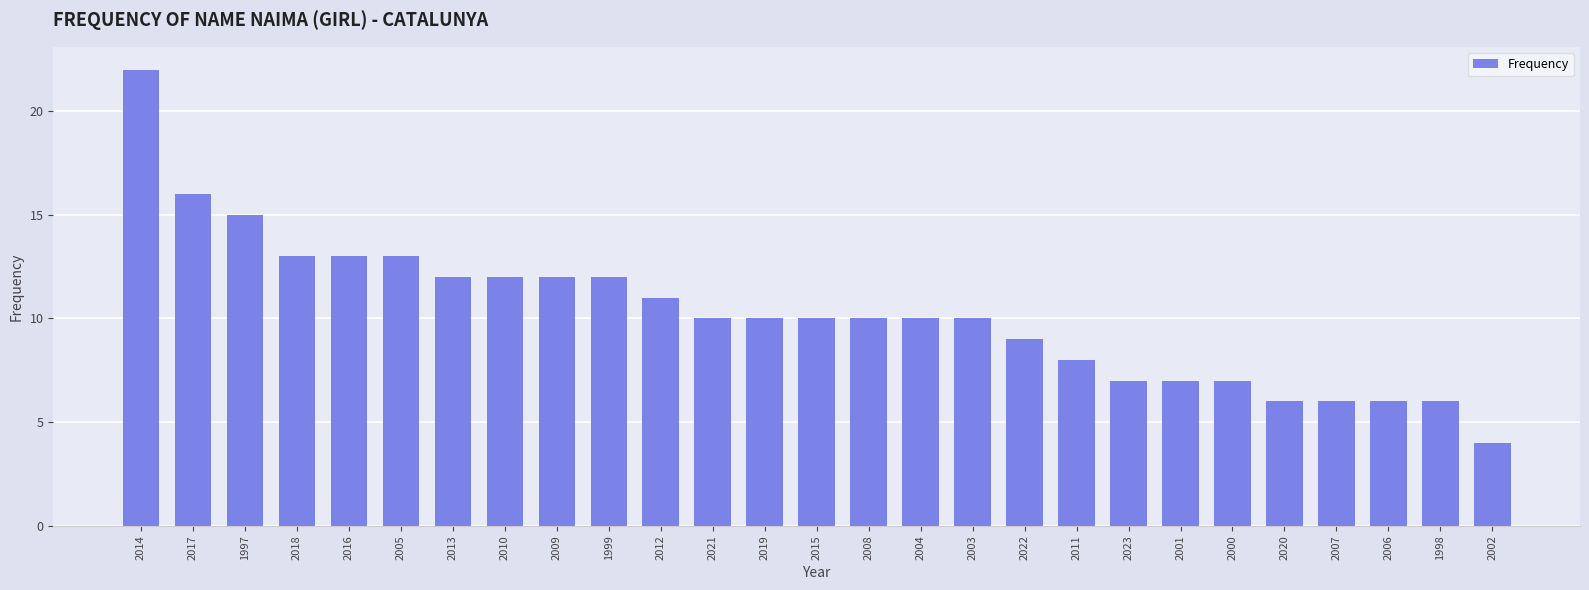

Are the bars grouped side by side (vs. stacked)?

No